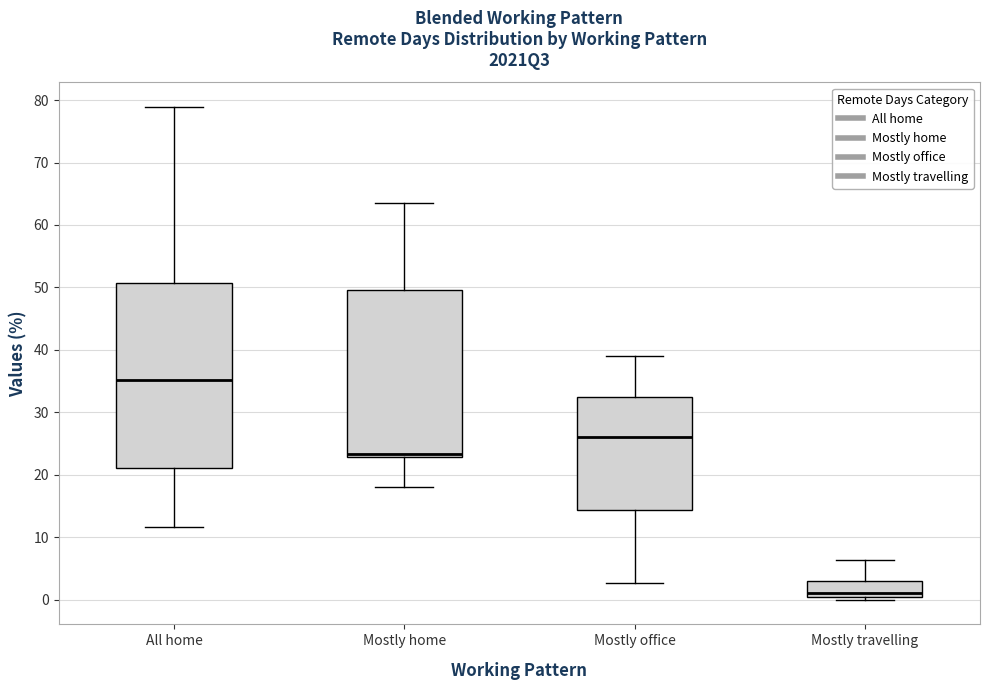

Comparing the boxes themselves (not the whiskers), which one is the tallest?

All home